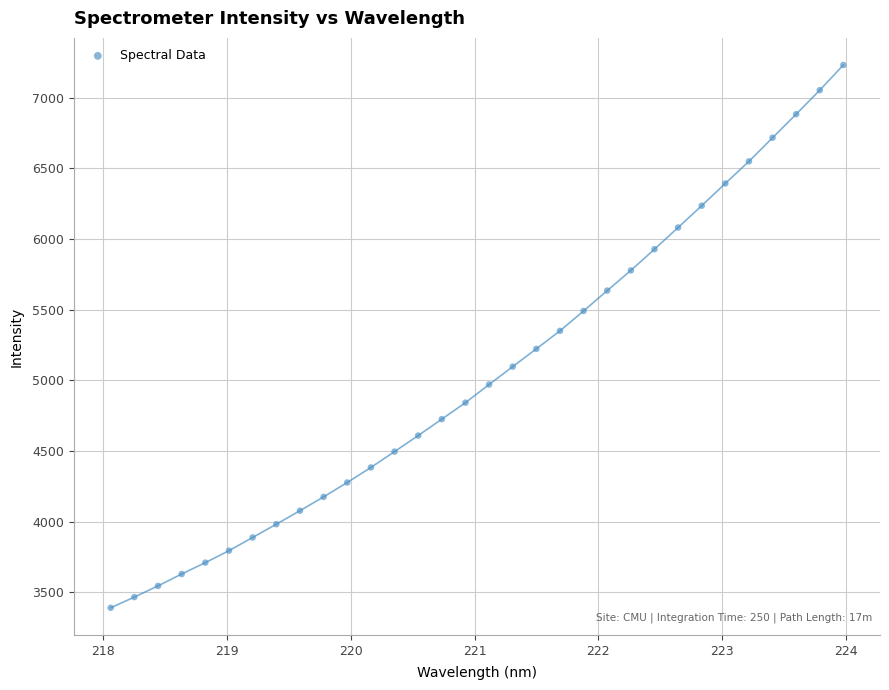

What is the range of Y values (max minus min)?

3842.3